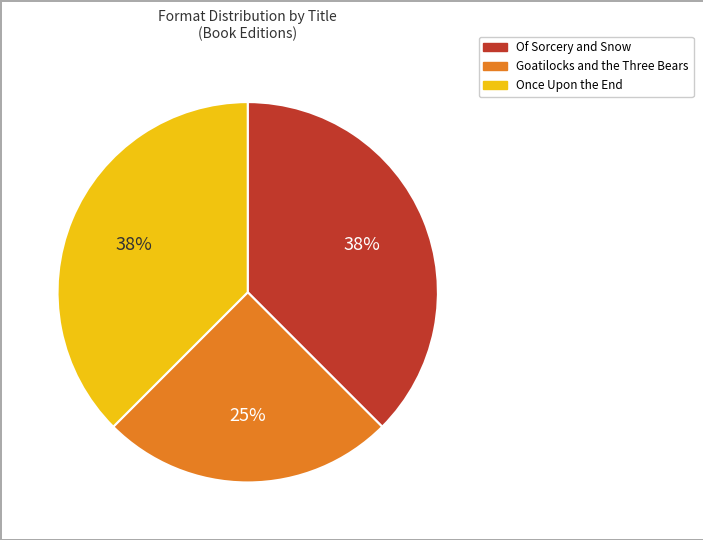

How many slices are in this pie chart?

3